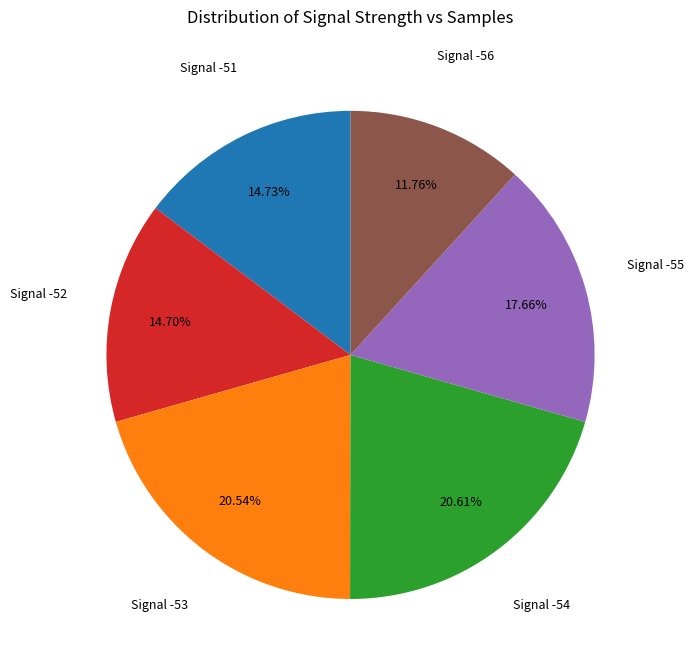

Is there a majority slice in this chart?

No